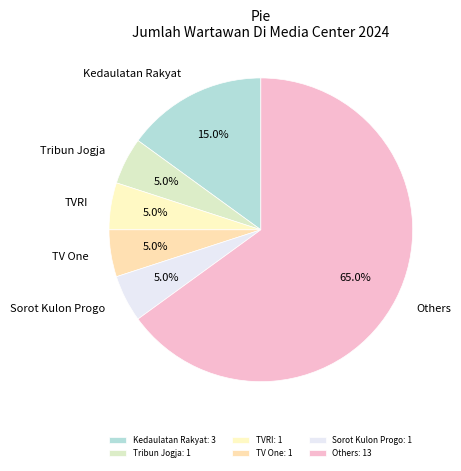

Approximately how many times larger is the value at Others compared to TVRI?

13.0